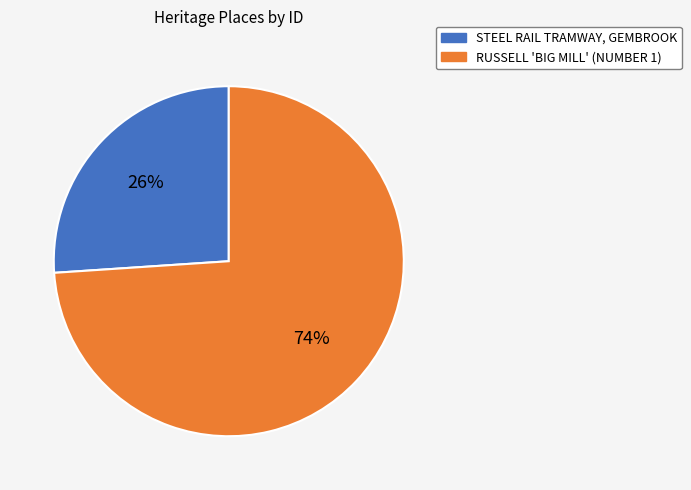

True or false: RUSSELL 'BIG MILL' (NUMBER 1) accounts for 83% of the total.

False